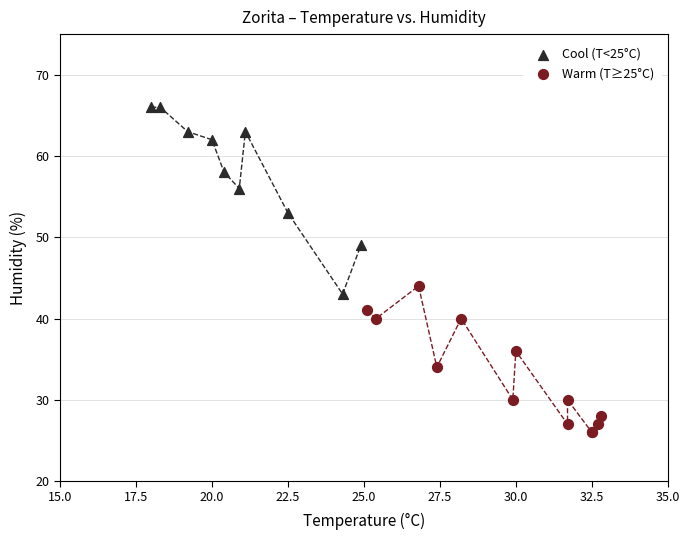

Which series contains the highest Y value?

Cool (T<25°C)